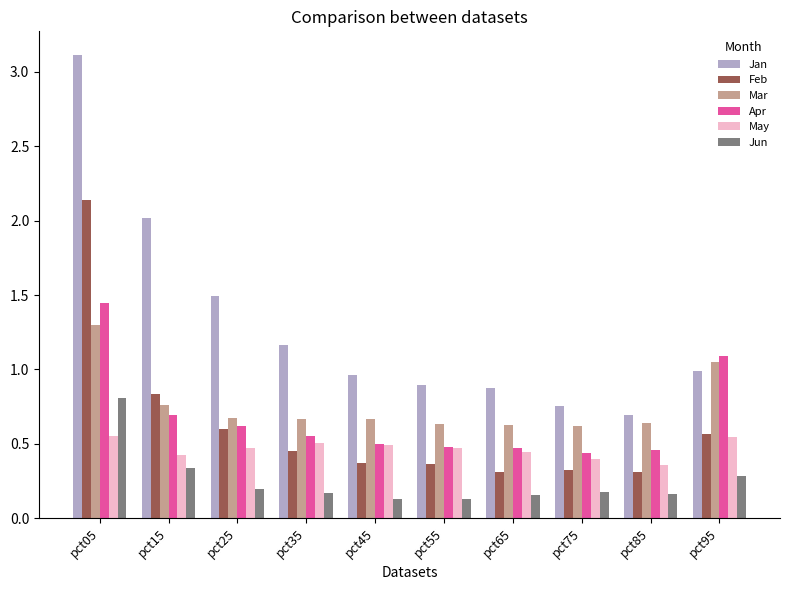

What is the sum of all Jun values?

2.6